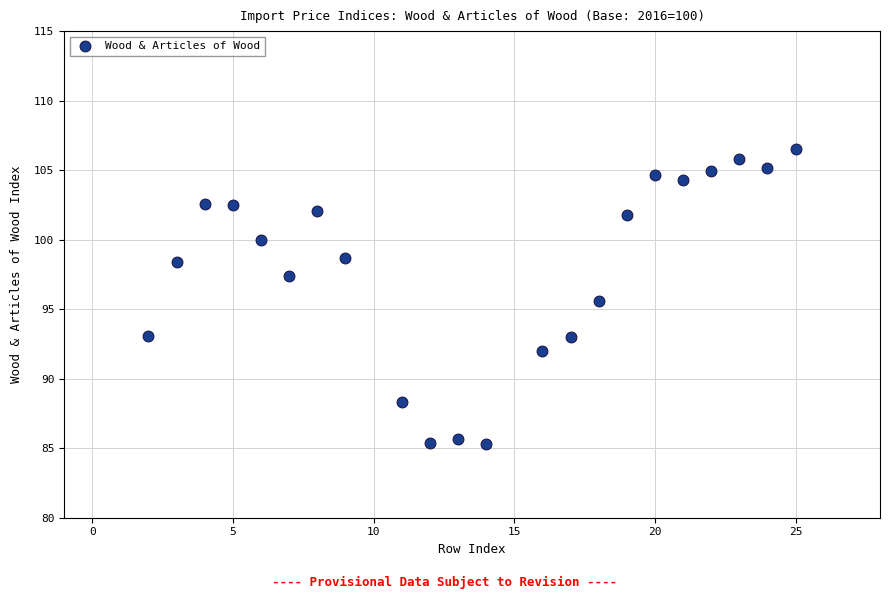

What is the range of Y values (max minus min)?

21.2